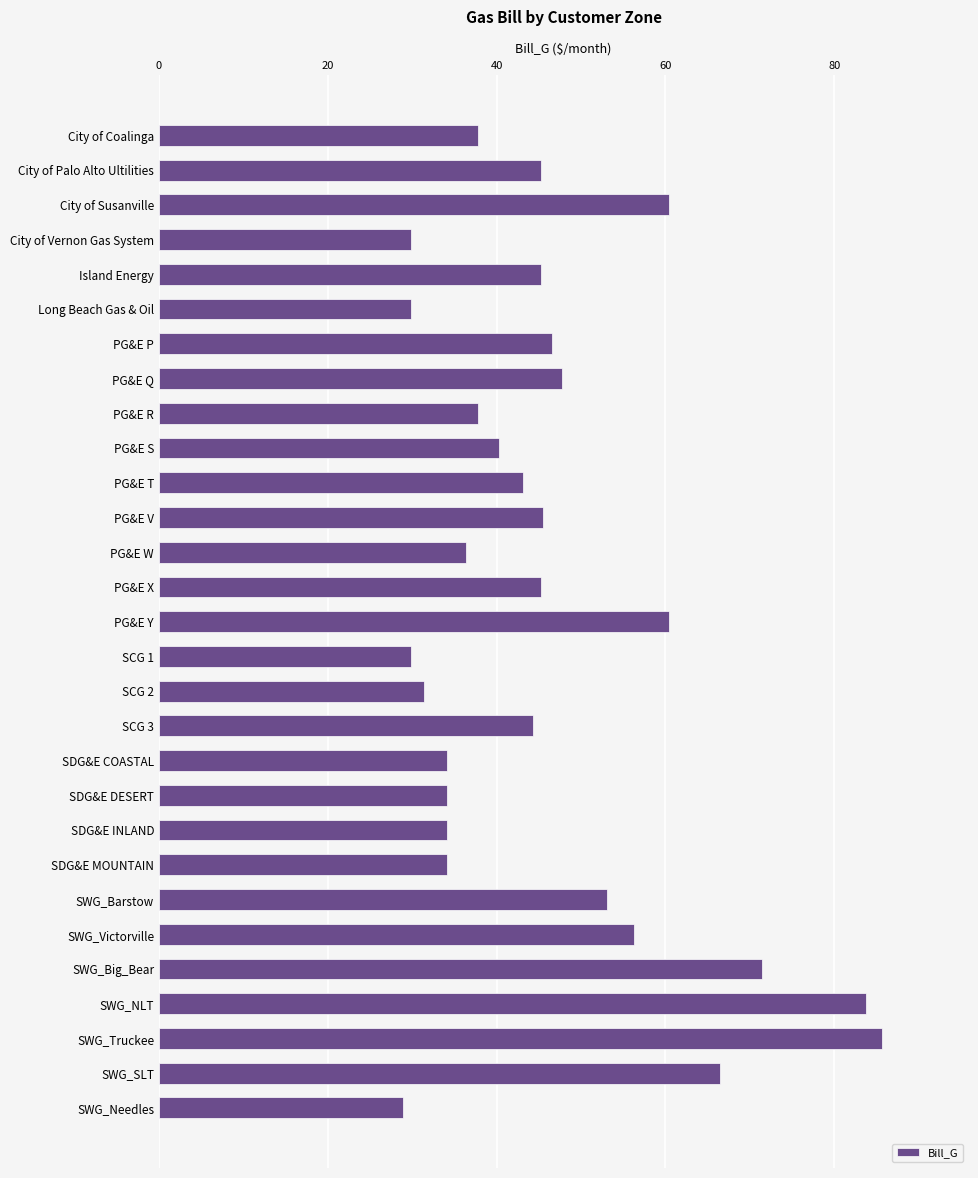

Read the value at SWG_SLT.

66.4